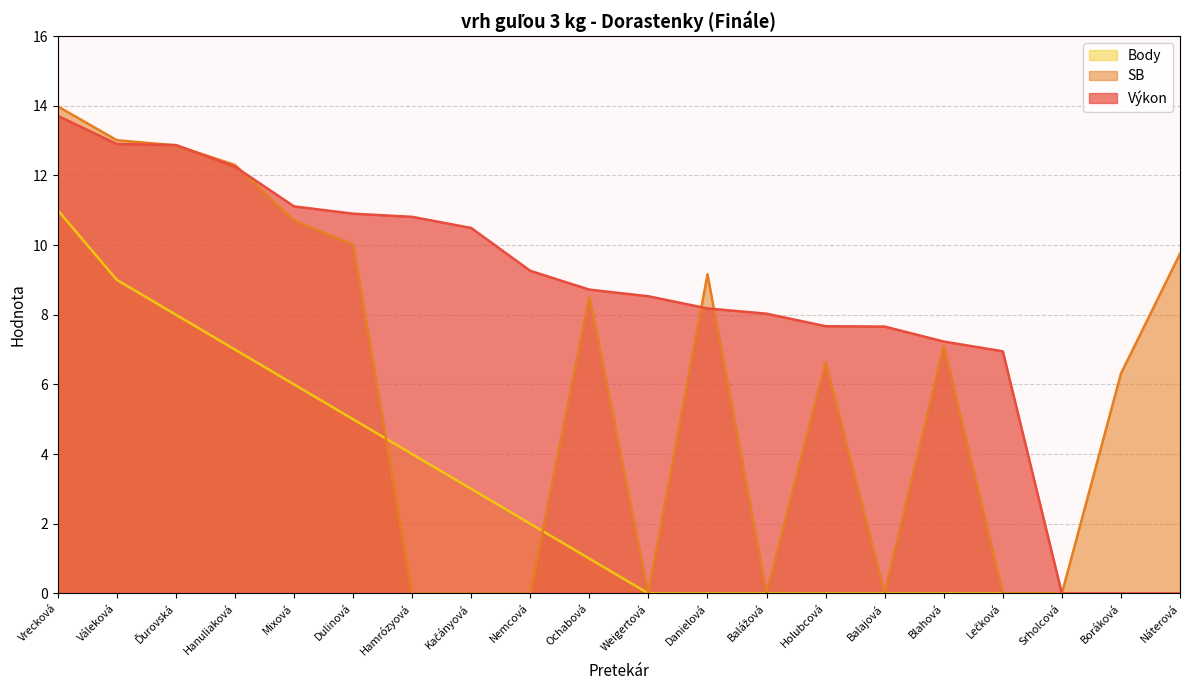

Reading left to right, extract all data points from this chart.

Výkon: Vrecková=13.7	Váleková=12.9	Ďurovská=12.9	Hanuliaková=12.2	Mixová=11.1	Dulinová=10.9	Hamrózyová=10.8	Kačányová=10.5	Nemcová=9.3	Ochabová=8.7	Weigertová=8.5	Danielová=8.2	Balážová=8.0	Holubcová=7.7	Balajová=7.7	Blahová=7.2	Lečková=7.0	Srholcová=0.0	Boráková=0.0	Náterová=0.0
SB: Vrecková=14.0	Váleková=13.0	Ďurovská=12.9	Hanuliaková=12.3	Mixová=10.7	Dulinová=10.0	Hamrózyová=0.0	Kačányová=0.0	Nemcová=0.0	Ochabová=8.5	Weigertová=0.0	Danielová=9.2	Balážová=0.0	Holubcová=6.6	Balajová=0.0	Blahová=7.1	Lečková=0.0	Srholcová=0.0	Boráková=6.3	Náterová=9.8
Body: Vrecková=11.0	Váleková=9.0	Ďurovská=8.0	Hanuliaková=7.0	Mixová=6.0	Dulinová=5.0	Hamrózyová=4.0	Kačányová=3.0	Nemcová=2.0	Ochabová=1.0	Weigertová=0.0	Danielová=0.0	Balážová=0.0	Holubcová=0.0	Balajová=0.0	Blahová=0.0	Lečková=0.0	Srholcová=0.0	Boráková=0.0	Náterová=0.0